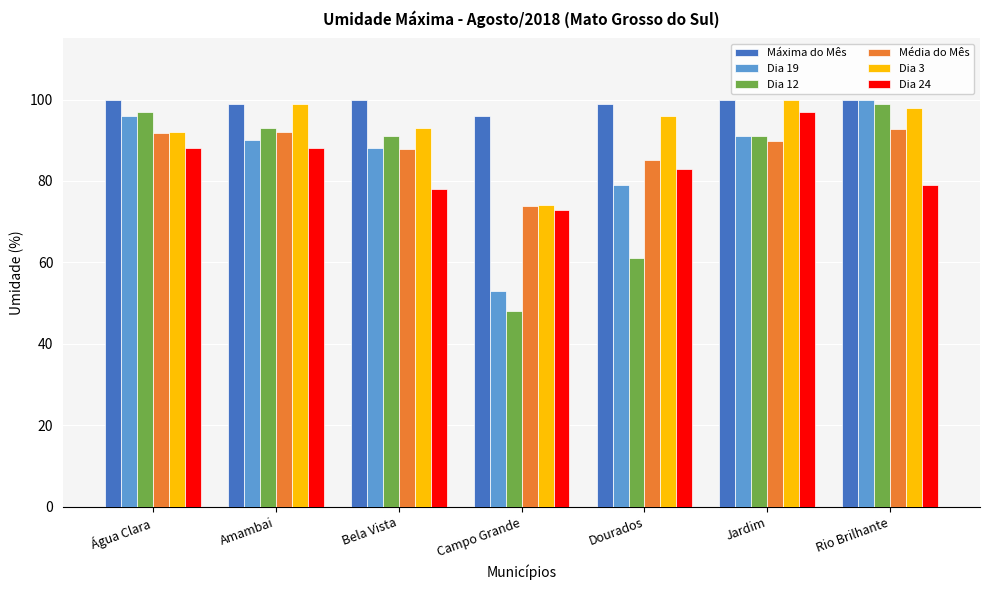

What is the lowest value of the Dia 12 series?

48.0